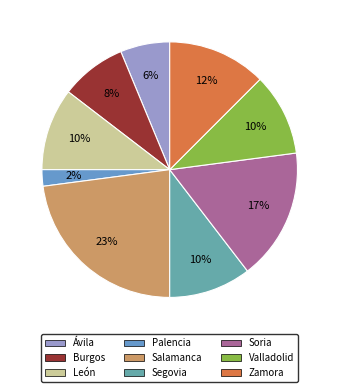

To the nearest percent, what percentage of the pie is Burgos?

8%